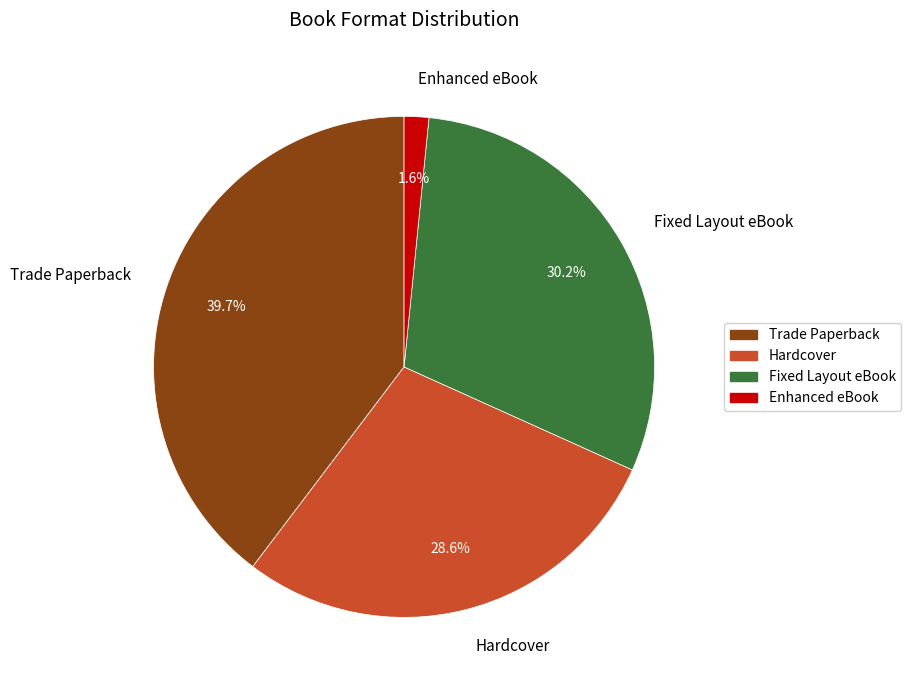

What percentage is the Fixed Layout eBook slice, to the nearest percent?

30%